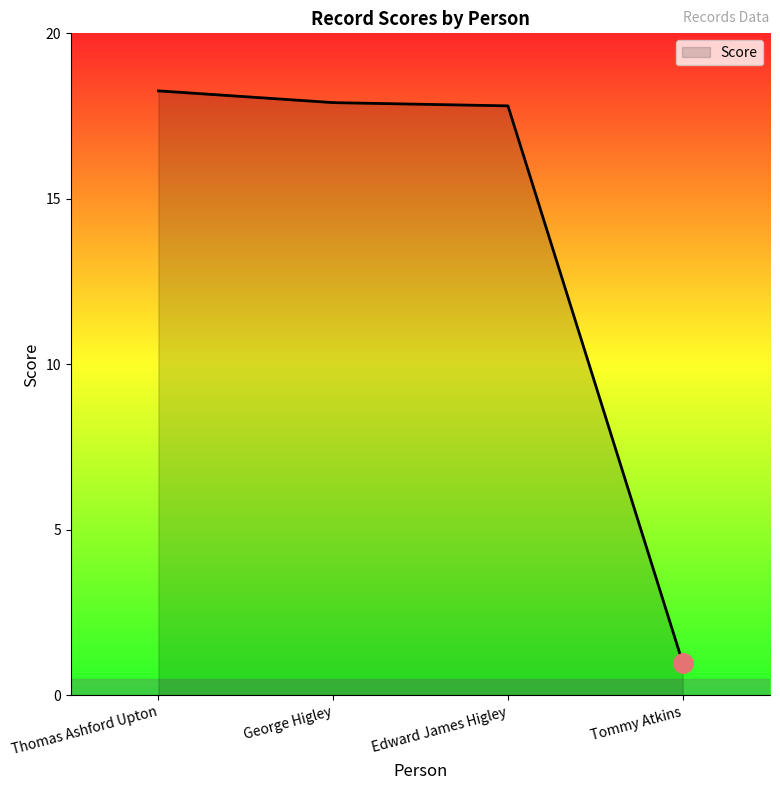

How many distinct data groups are displayed?

1